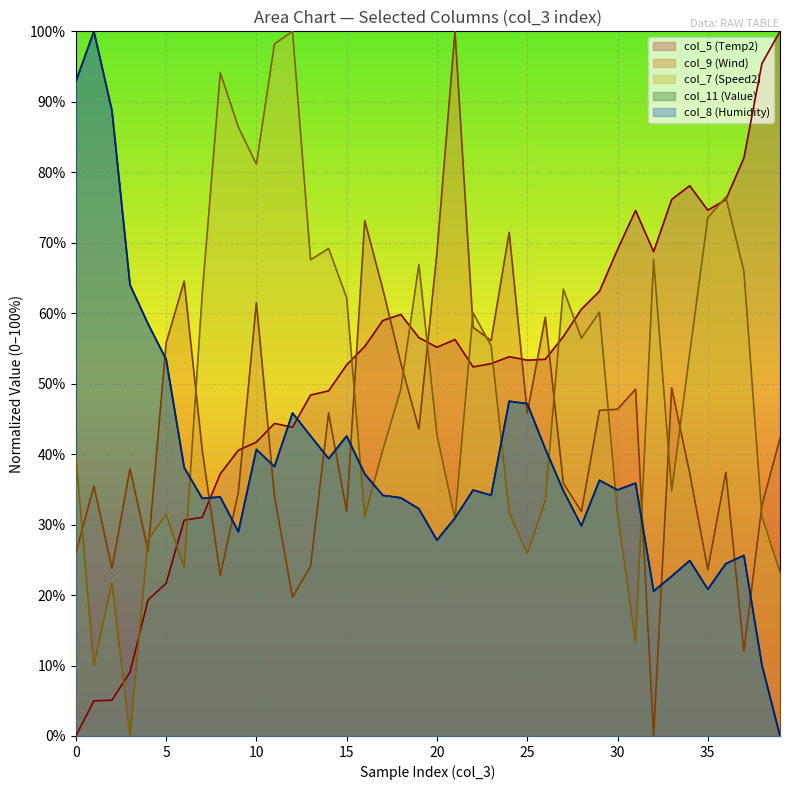

What is the difference between the col_9 values at 27 and 26?

23.5